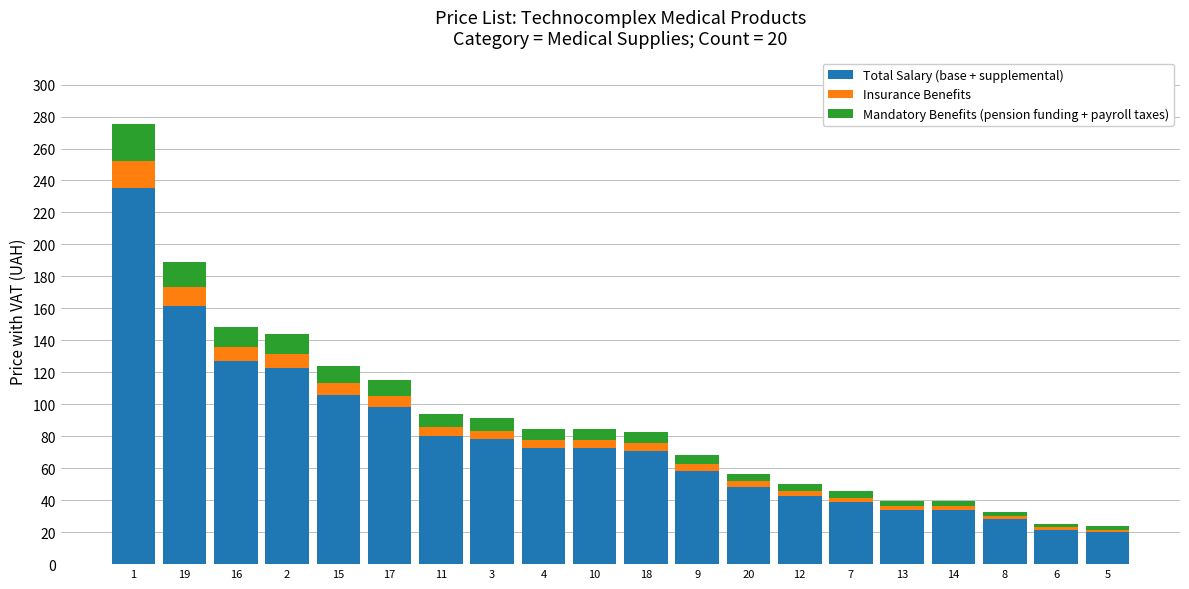

What is the minimum value for Total Salary (base + supplemental)?

20.2